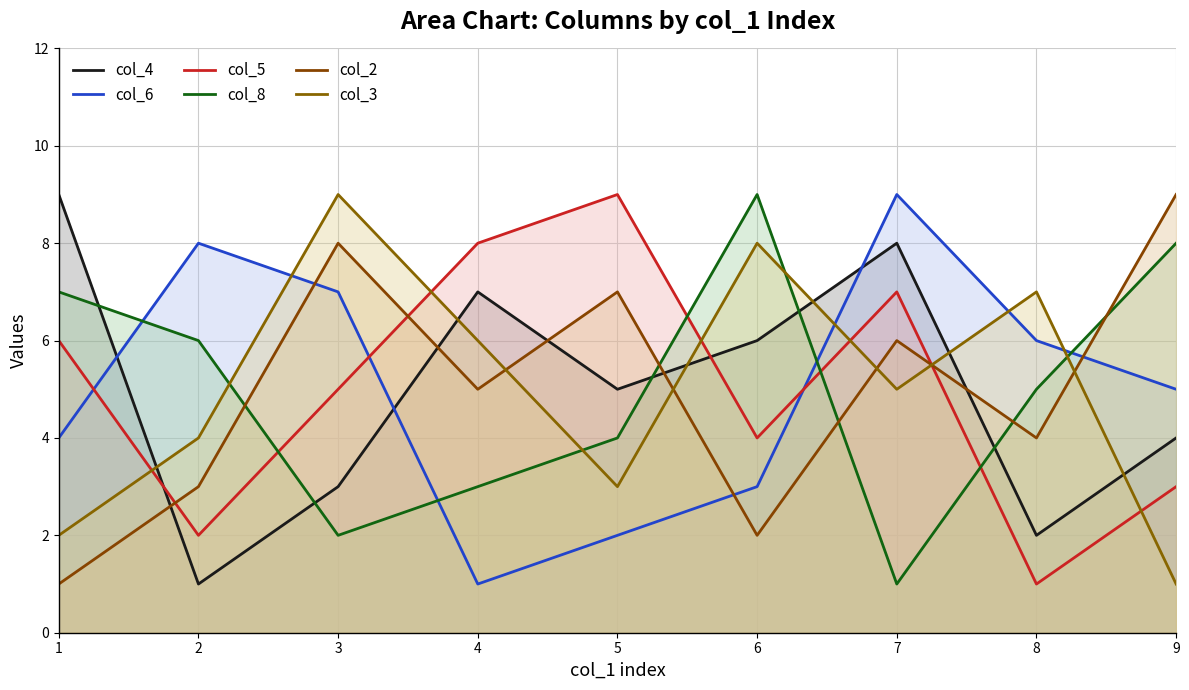

At which category does col_2 reach its first local peak?

3